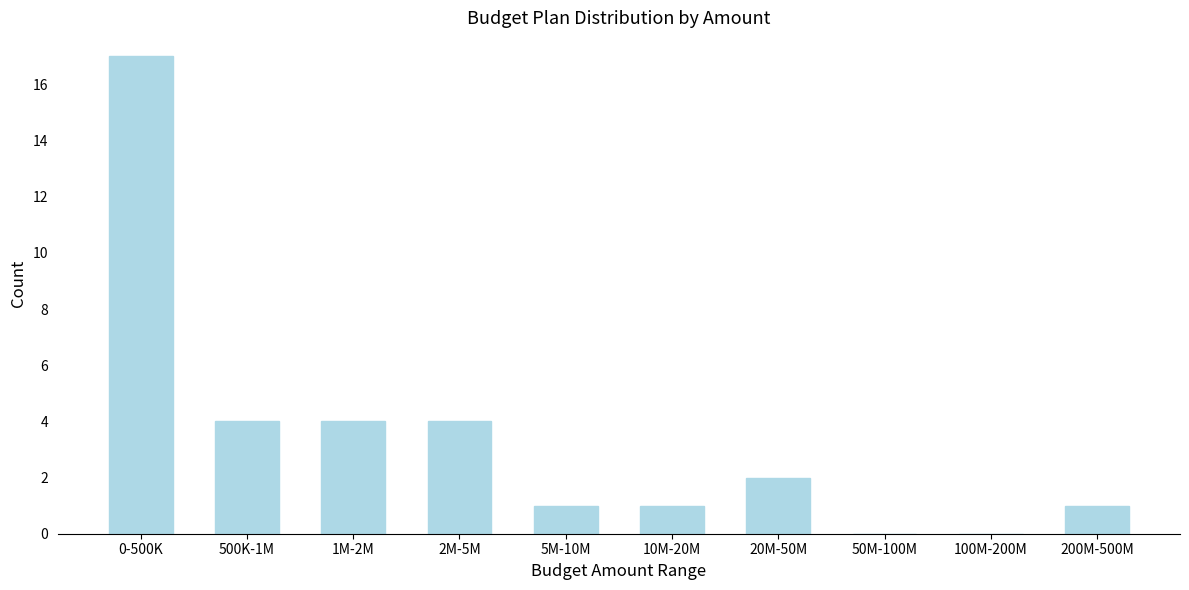

Reading right to left, extract all data points from this chart.

200M-500M=1	100M-200M=0	50M-100M=0	20M-50M=2	10M-20M=1	5M-10M=1	2M-5M=4	1M-2M=4	500K-1M=4	0-500K=17